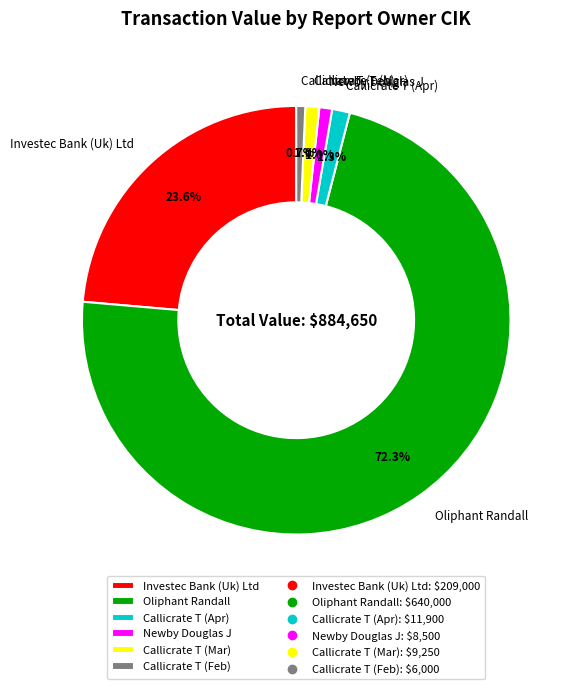

What is the ratio of the value at Callicrate T (Mar) to the value at Callicrate T (Apr)?

0.8